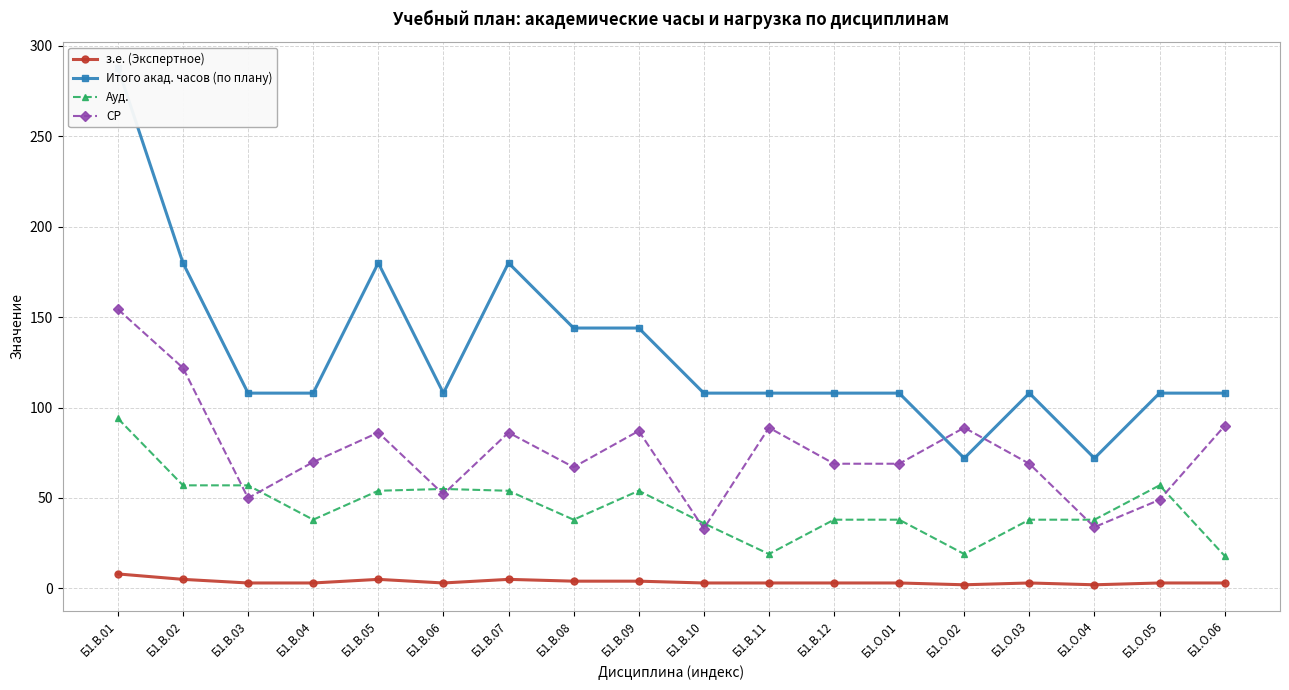

List the series in order of their overall mean, highest first.

Итого акад. часов (по плану), СР, Ауд., з.е. (Экспертное)